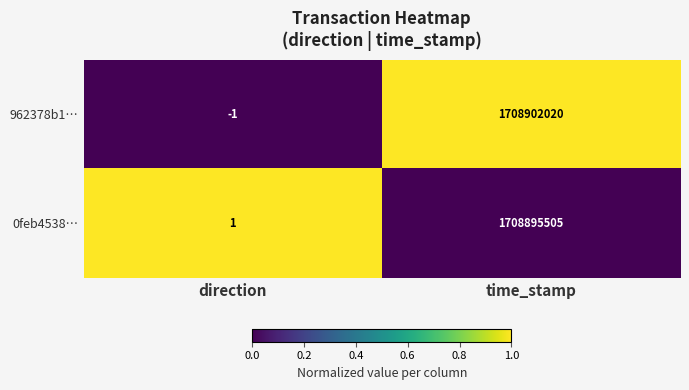

What is the sum of the 962378b1… values at direction and time_stamp?

1708902019